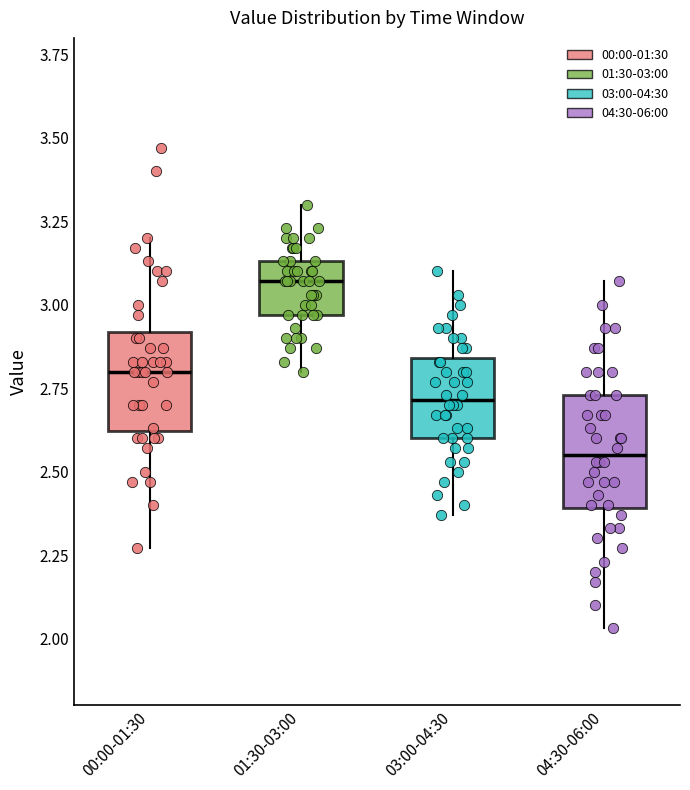

Reading left to right, read every box against the y-axis: the position of its median line, the range the box covers, and the ends of its whiskers. The values are not printed on the chart, so give them approximately, as read against the axis.

00:00-01:30: median 2.80, box 2.60 to 2.90, whiskers 2.25 to 3.20
01:30-03:00: median 3.05, box 2.95 to 3.15, whiskers 2.80 to 3.30
03:00-04:30: median 2.70, box 2.60 to 2.85, whiskers 2.35 to 3.10
04:30-06:00: median 2.55, box 2.40 to 2.75, whiskers 2.05 to 3.05